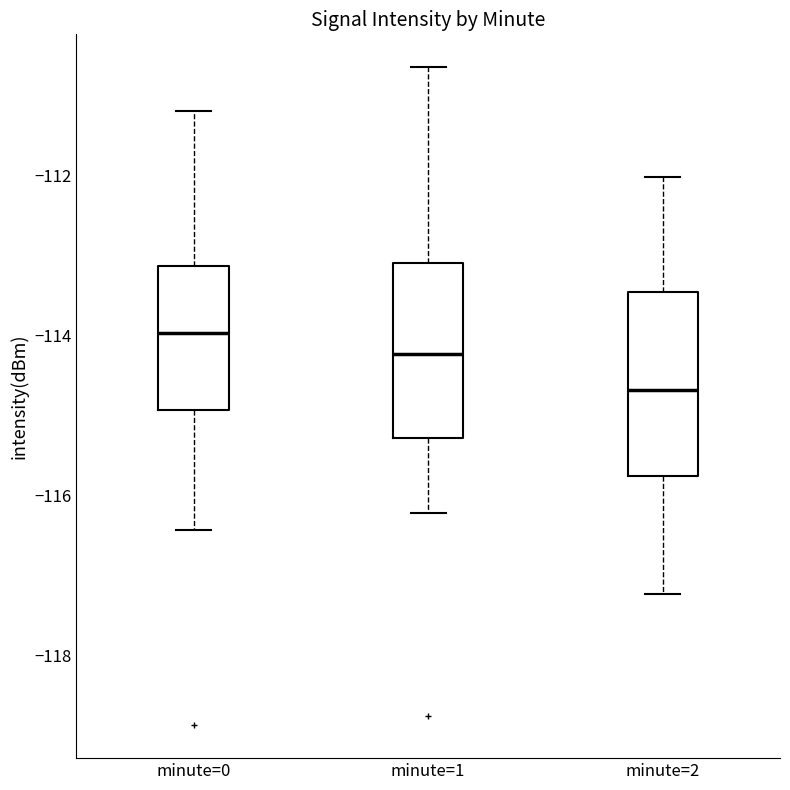

Reading left to right, transcribe this box plot: for each box, give where its median line is, the range the box spans, and where its two whiskers end, as read against the y-axis. The values are not printed on the chart, so give them approximately, as read against the axis.

minute=0: median -114.0, box -115.0 to -113.2, whiskers -116.4 to -111.2
minute=1: median -114.2, box -115.2 to -113.0, whiskers -116.2 to -110.6
minute=2: median -114.6, box -115.8 to -113.4, whiskers -117.2 to -112.0